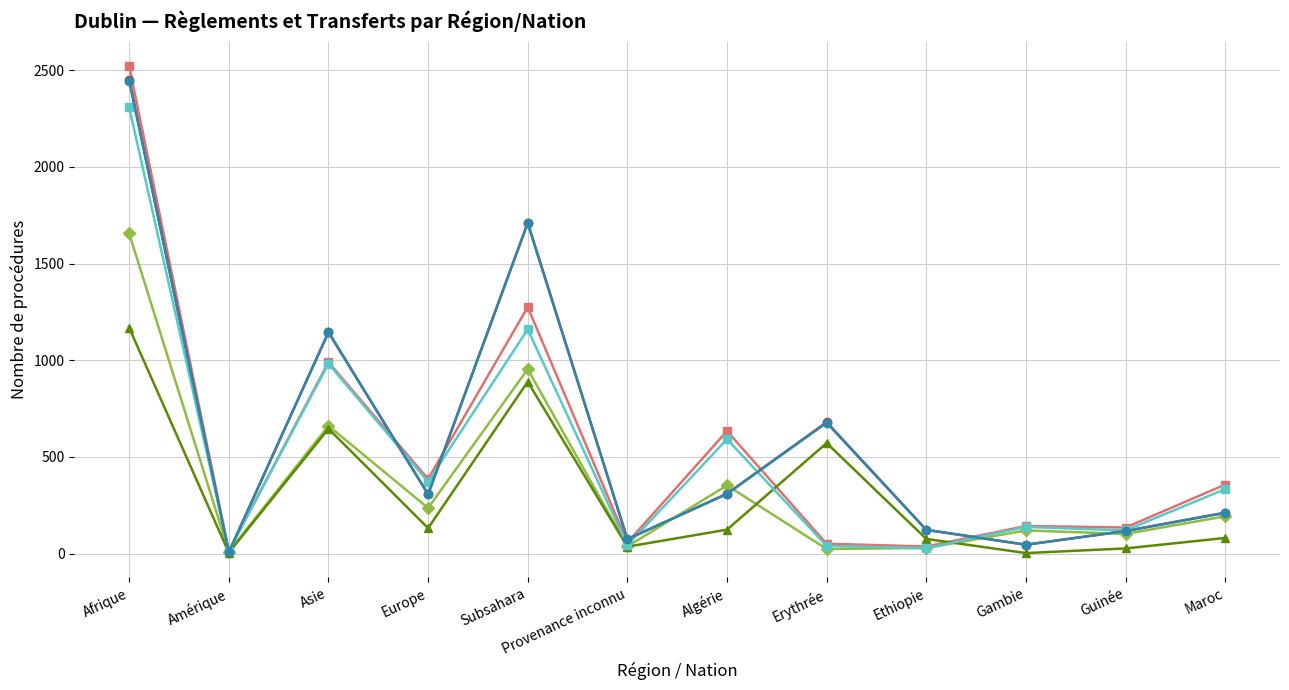

At which label does Total règlements Out reach its peak?

Afrique